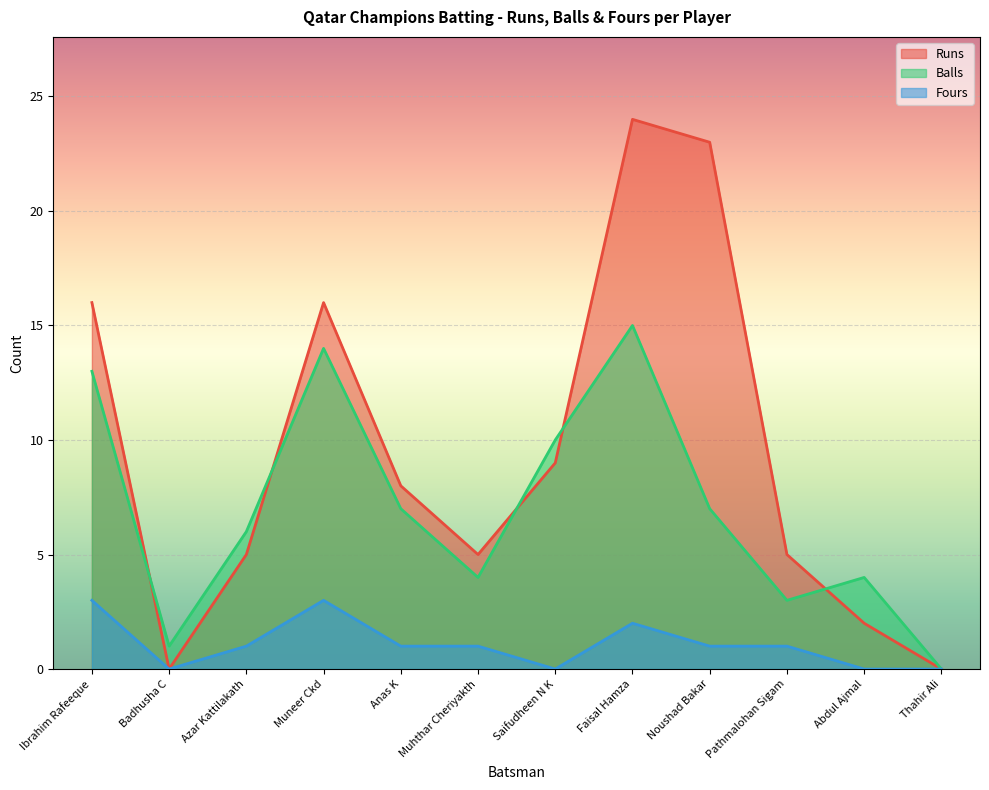

Is it true that Runs equals 23 at Noushad Bakar?

True